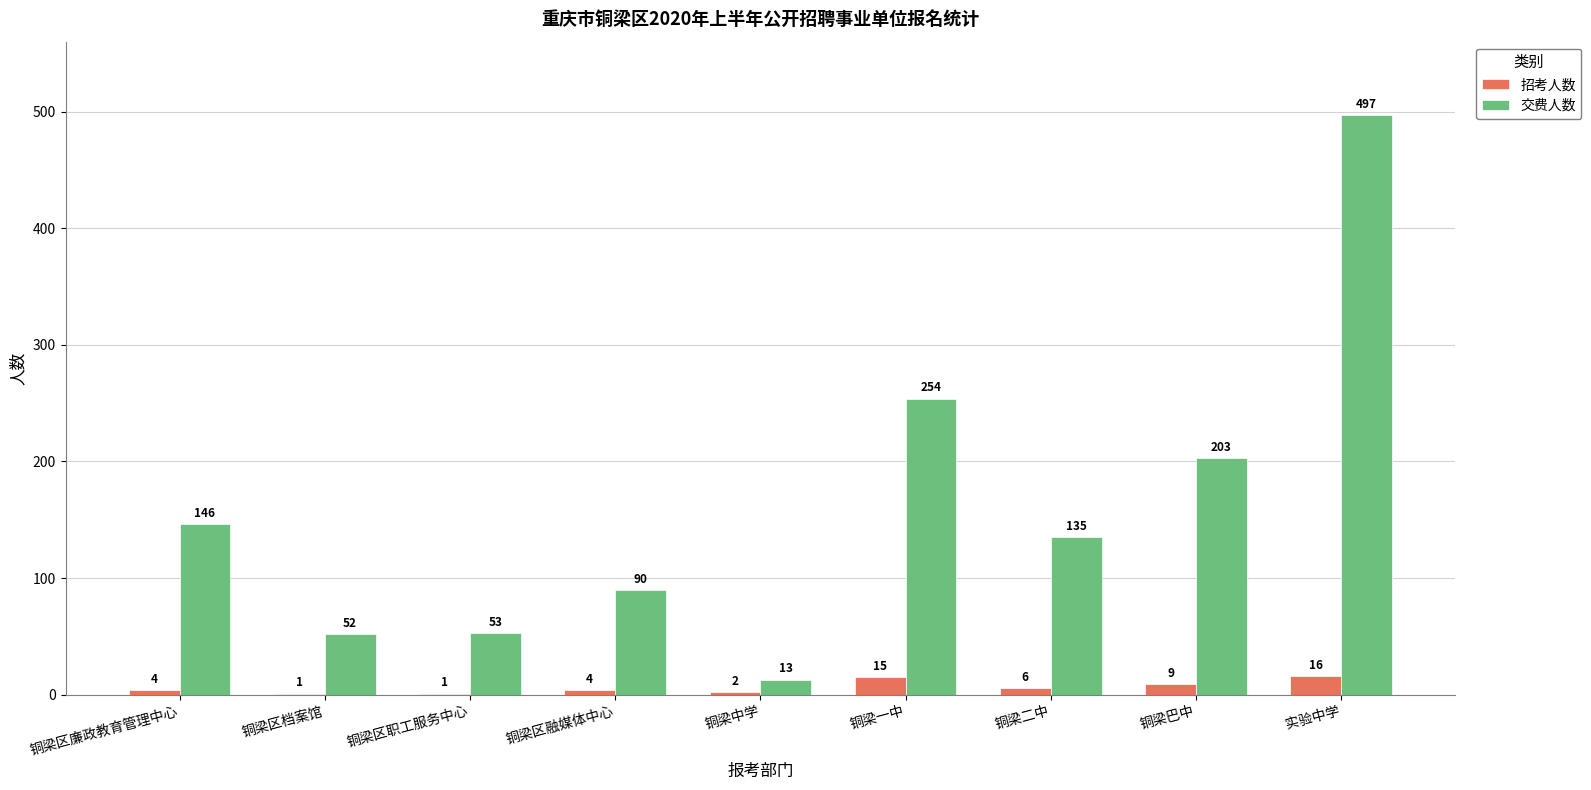

What is the maximum value for 招考人数?

16